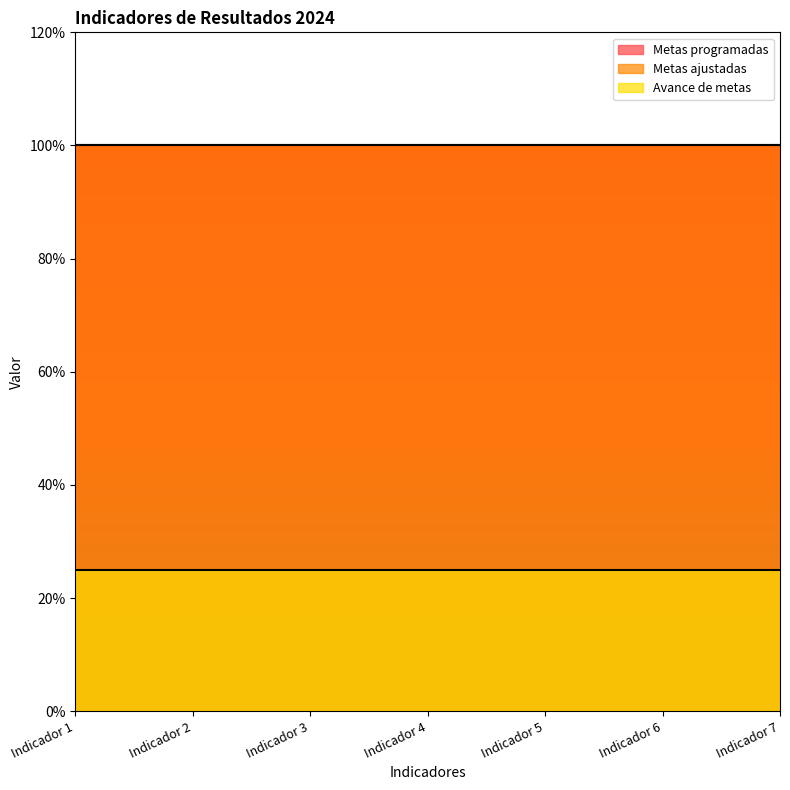

What is the sum of all Metas programadas values?

7.0